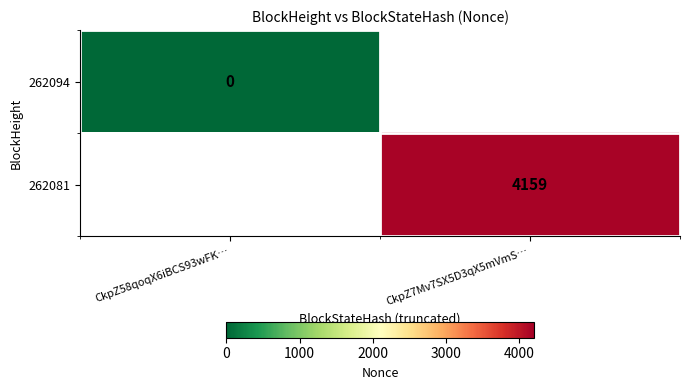

True or false: 262081 has a value of 4159 at CkpZ7Mv7SX5D3qX5mVmS….

True